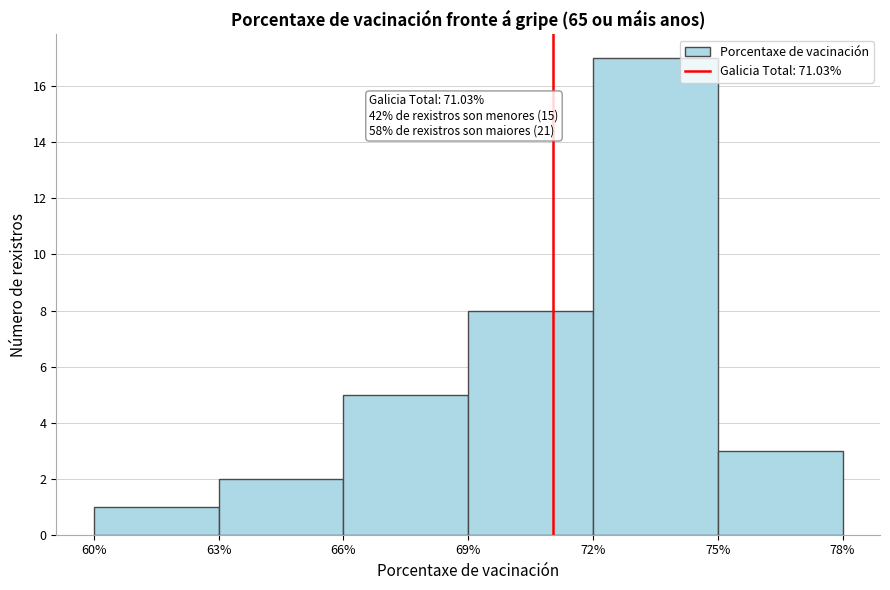

Which range on the x-axis has the tallest bar?

72% to 75%